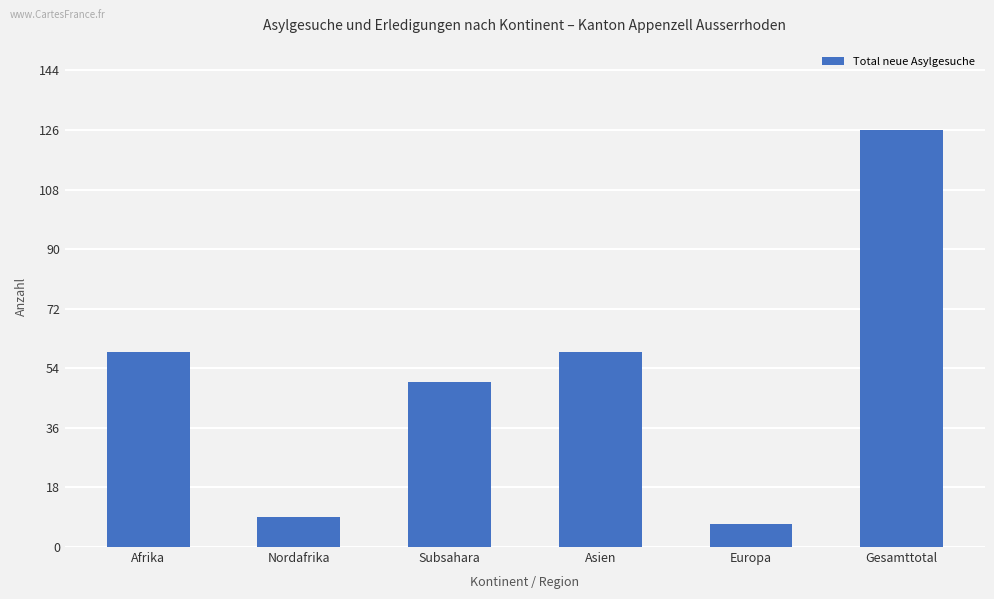

Reading left to right, list all the values displayed in this chart.

Afrika=59	Nordafrika=9	Subsahara=50	Asien=59	Europa=7	Gesamttotal=126